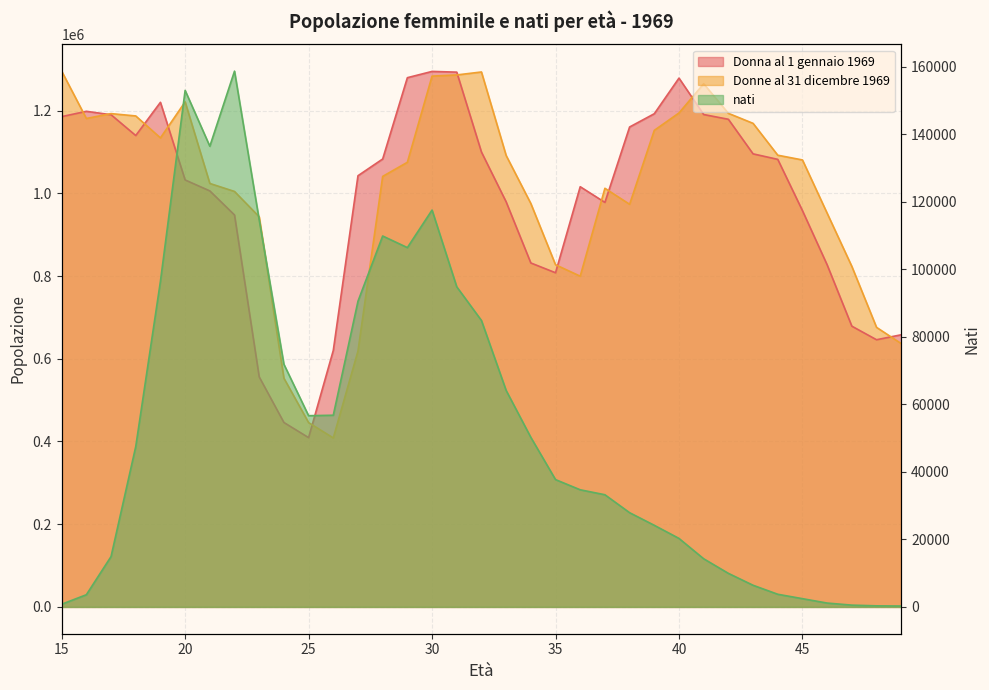

Reading left to right, what are all the values shown in this chart?

Donna al 1 gennaio 1969: 1185323.8	1198168.3	1189918.6	1139635.1	1219909.9	1032236.2	1005791.3	947578.7	556077.1	445912.5	409294.4	620118.0	1042442.7	1082900.3	1279477.6	1294614.4	1292887.4	1099773.4	979360.5	831554.2	807894.8	1015873.1	977971.9	1160265.4	1192334.2	1278459.7	1190375.1	1178939.1	1095325.5	1082017.0	958032.4	827031.4	678753.8	645949.7	657968.6
Donne al 31 dicembre 1969: 1295283.0	1180797.0	1192621.0	1186983.0	1133875.0	1220998.0	1023786.0	1004427.0	943162.0	553025.0	445612.0	408492.0	618550.0	1040815.0	1074937.0	1283256.0	1286100.0	1293267.0	1091446.0	975280.0	827238.0	799588.0	1012114.0	973414.0	1152144.0	1194201.0	1264784.0	1193323.0	1169077.0	1092044.0	1080609.0	951808.0	823187.0	675887.0	636632.0
nati: 800.6	3614.2	14918.1	47498.1	96457.1	153023.8	136476.7	158725.3	114635.3	71892.1	56655.7	56789.8	90566.5	109888.4	106450.3	117570.1	94834.2	84858.0	64137.3	50233.8	37721.1	34703.3	33236.4	27920.1	24179.8	20294.4	14267.8	9949.1	6418.9	3754.3	2448.5	1145.7	533.3	324.2	265.2